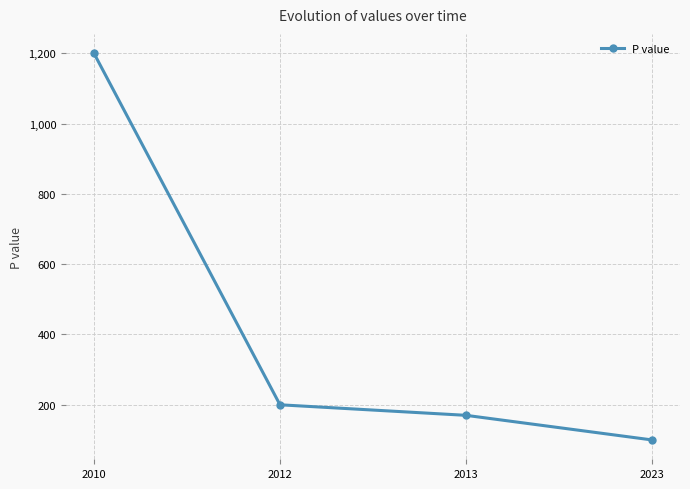

Reading left to right, extract all data points from this chart.

2010=1200	2012=200	2013=170	2023=100